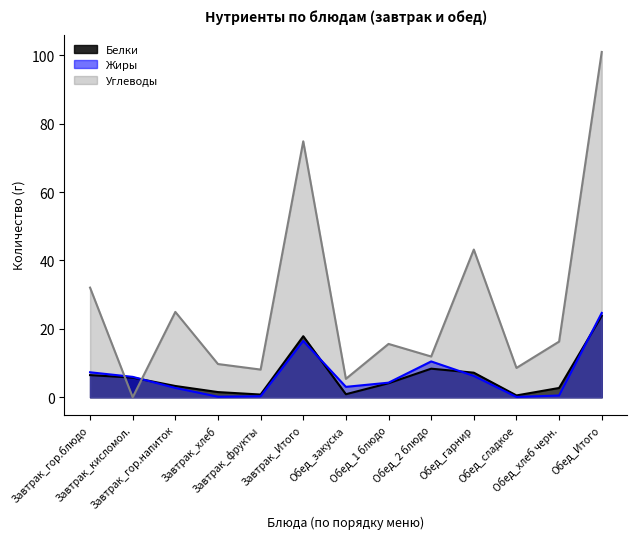

What is the difference between the maximum and second lowest values in the Углеводы series?

95.6